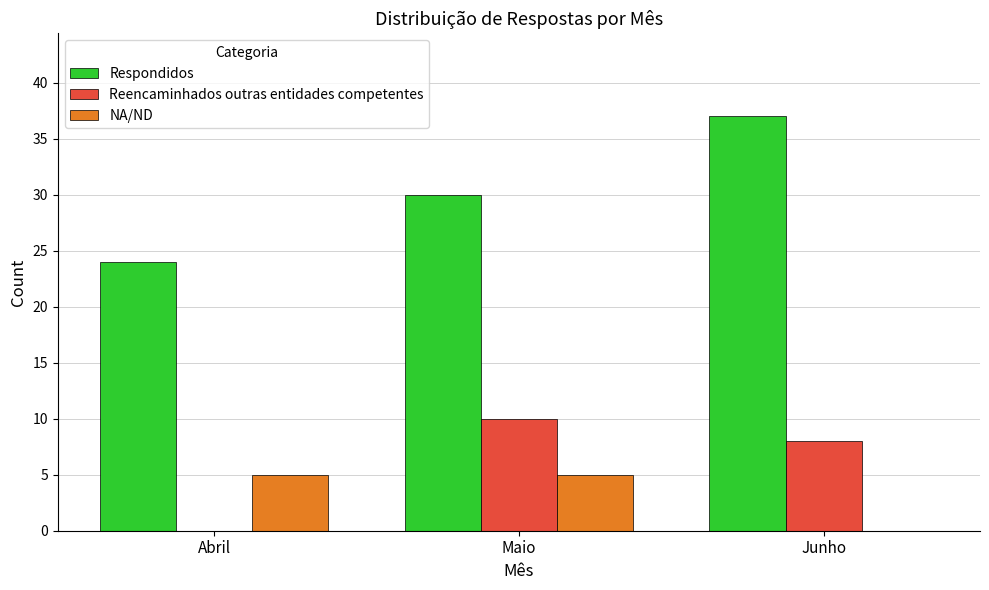

How many groups of bars are there?

3